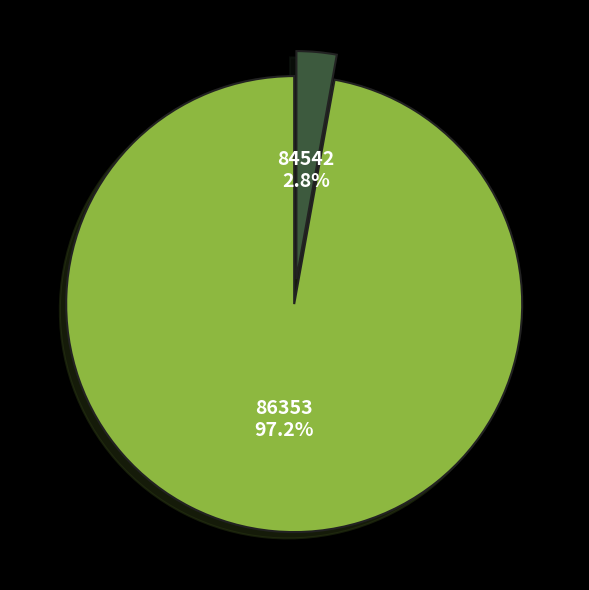

Which slice is the smallest?

84542